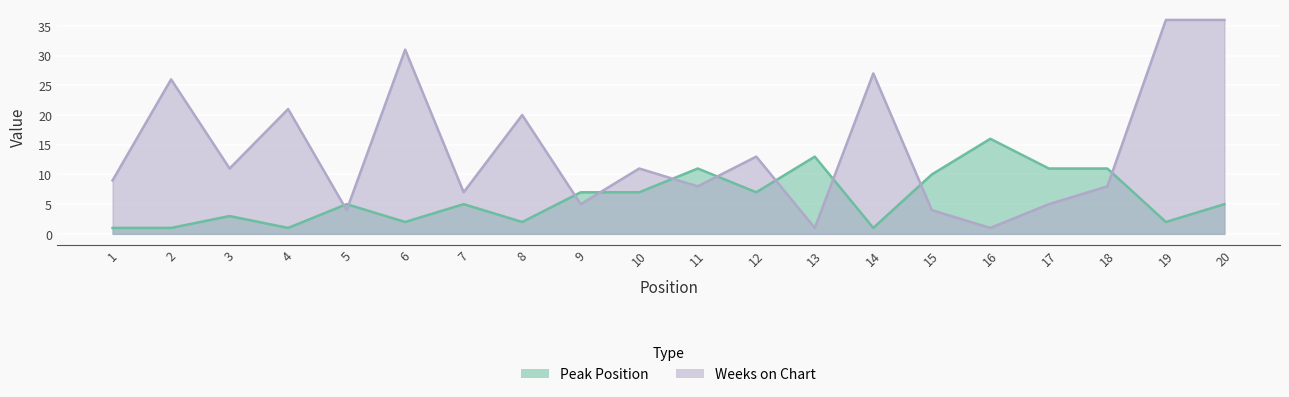

The Weeks on Chart series shows 9 at 1. True or false?

True